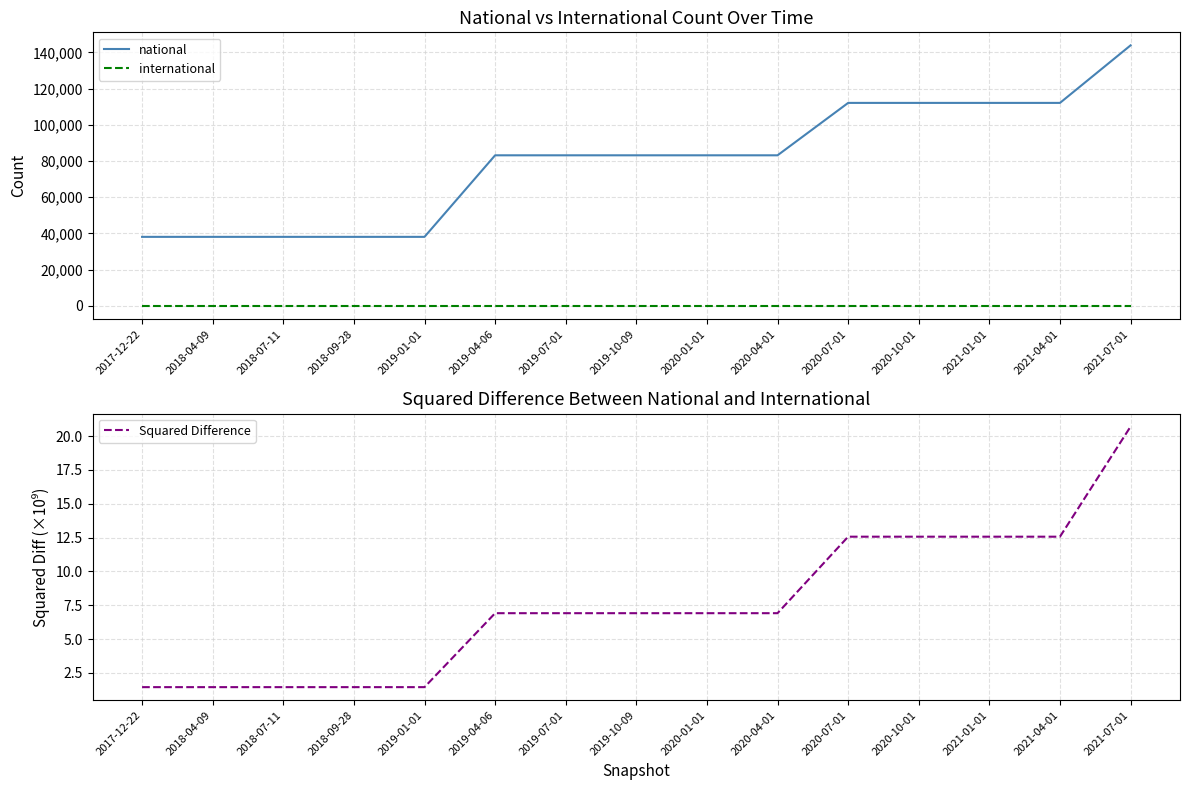

List the series in order of their peak value, lowest first.

international, Squared Difference, national